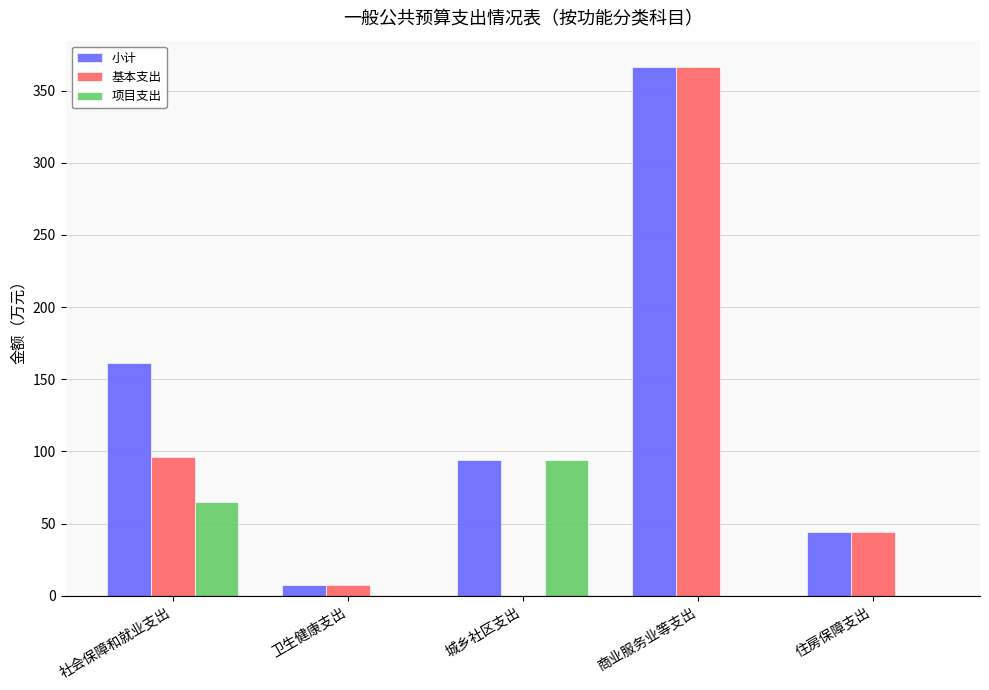

What is the sum of the 小计 values at 住房保障支出 and 商业服务业等支出?

410.2